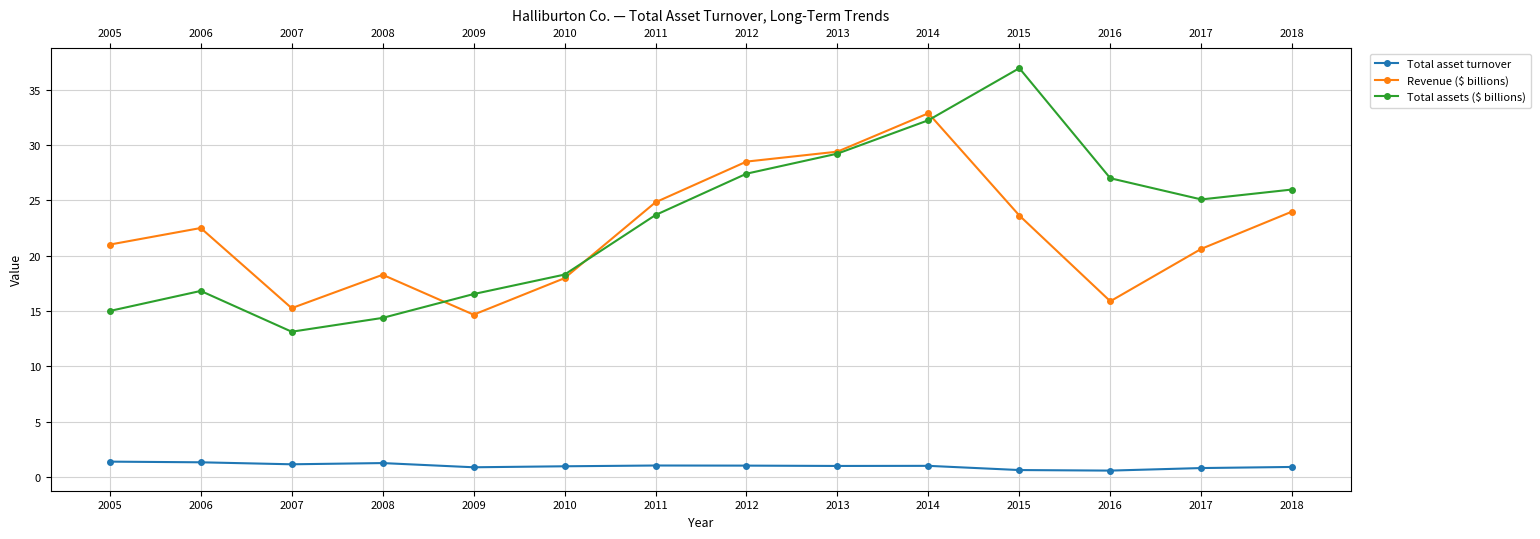

What are all the series names shown in the legend?

Total asset turnover, Revenue ($ billions), Total assets ($ billions)